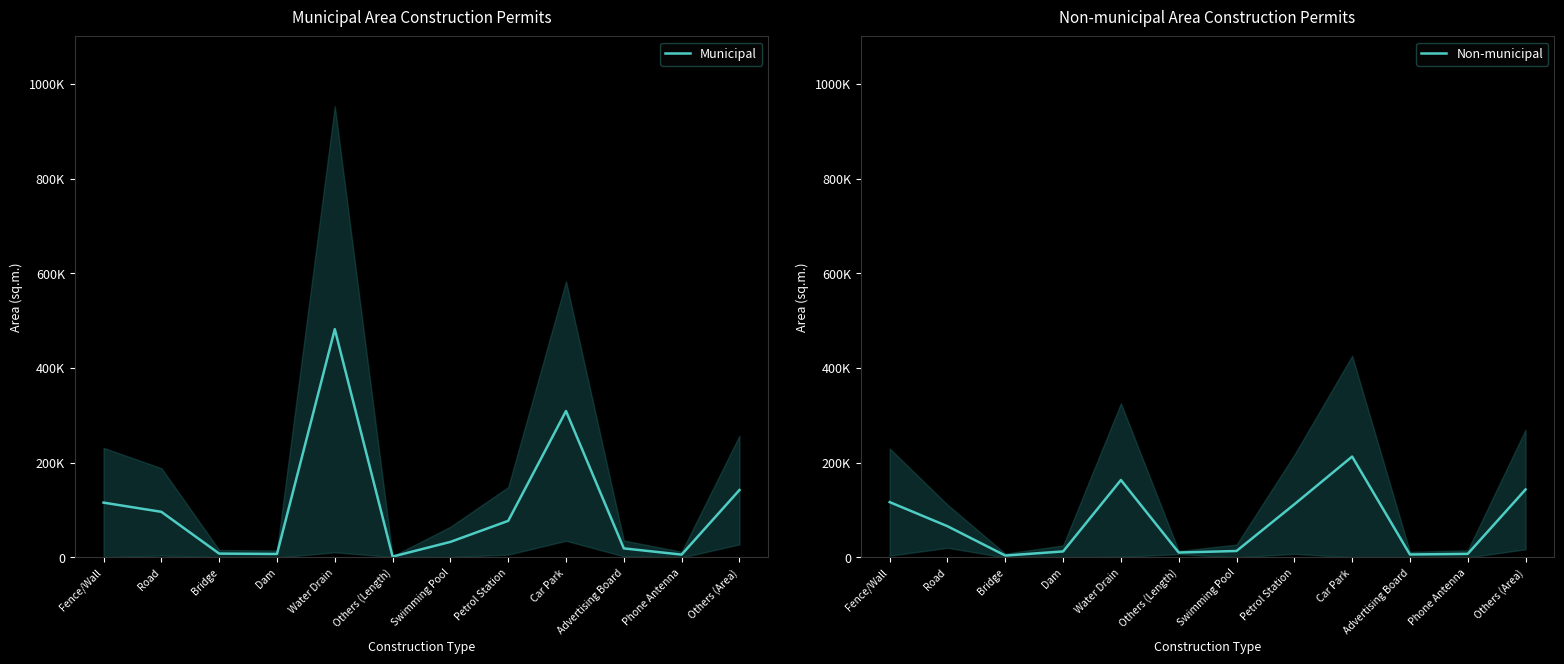

What value does the Municipal series have at Swimming Pool?

32908.5